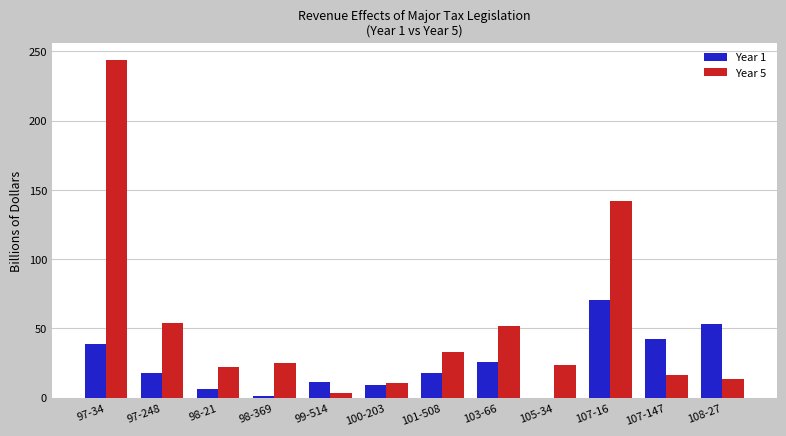

What is the sum of all Year 5 values?

640.9